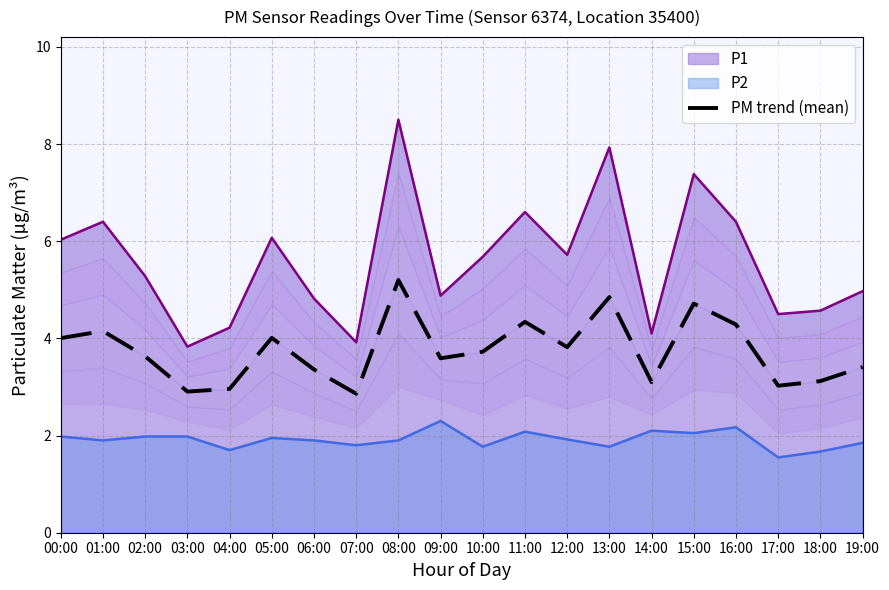

Which label corresponds to the largest value in the chart?

08:00